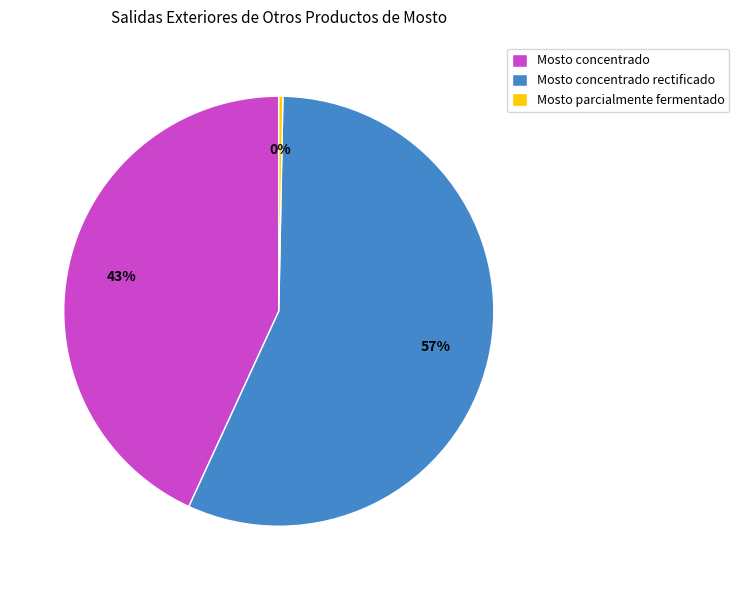

What is the smallest slice in the pie chart?

Mosto parcialmente fermentado